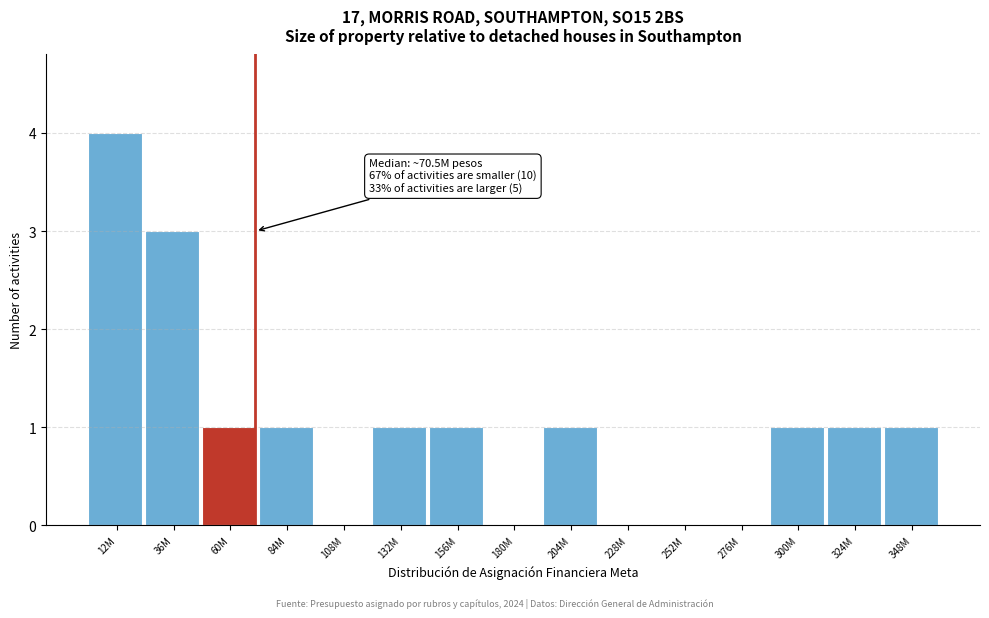

Reading right to left, extract all data points from this chart.

348M=1	324M=1	300M=1	276M=0	252M=0	228M=0	204M=1	180M=0	156M=1	132M=1	108M=0	84M=1	60M=1	36M=3	12M=4